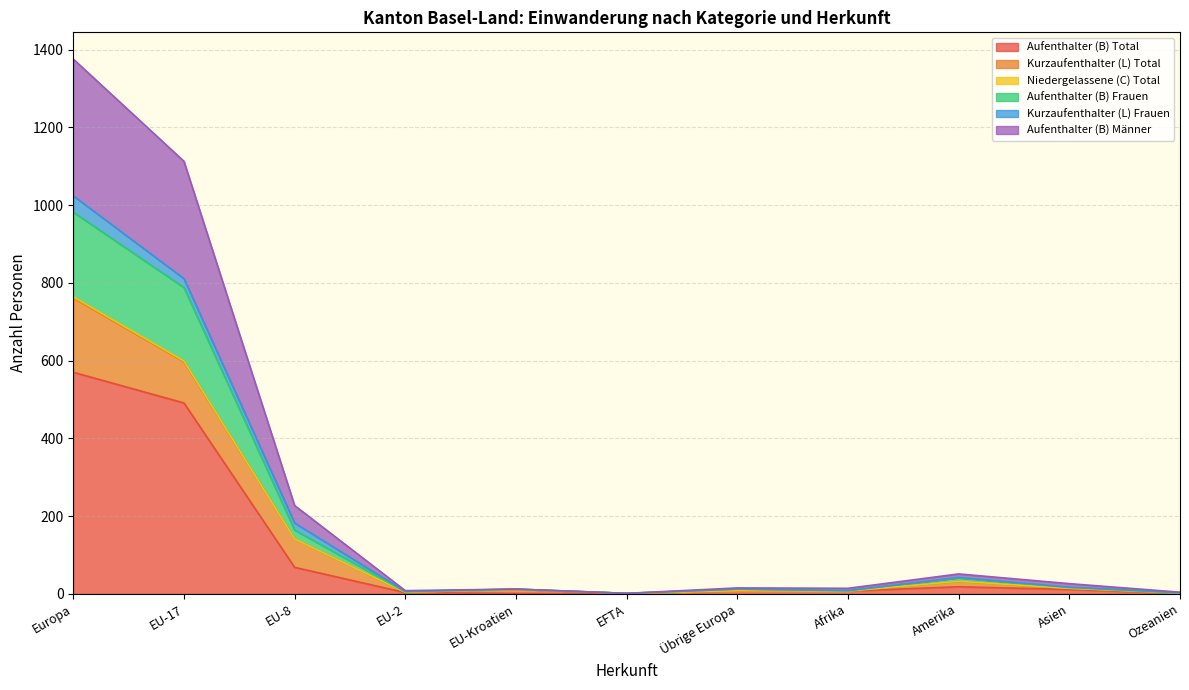

What is the label of the 3rd point from the right?

Amerika